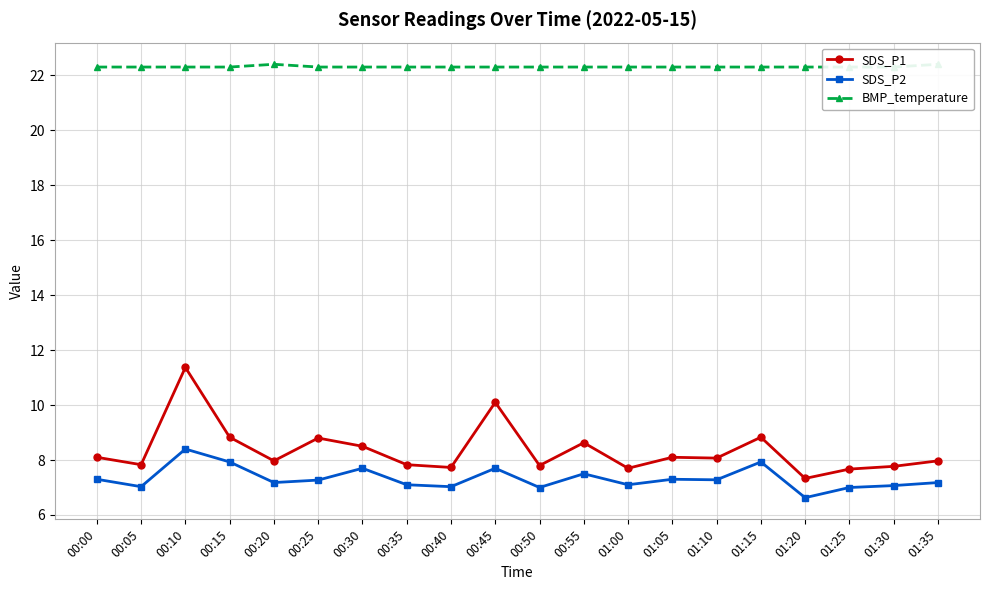

True or false: SDS_P1 and BMP_temperature cross at least once.

False